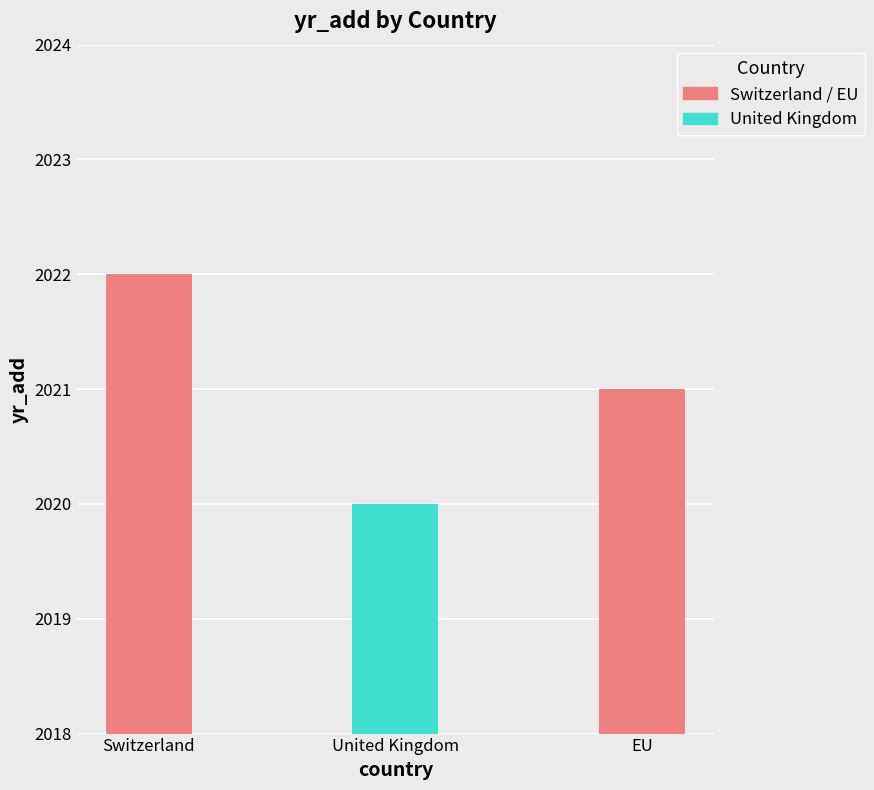

What position from the left is United Kingdom?

2